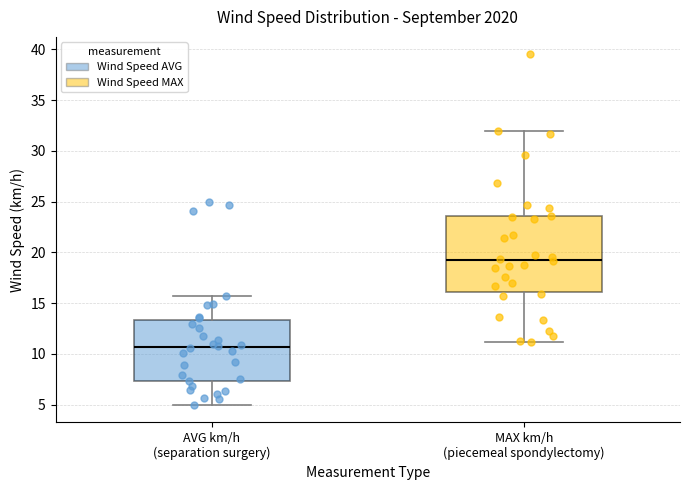

Which box has the highest median line?

MAX km/h (piecemeal spondylectomy)